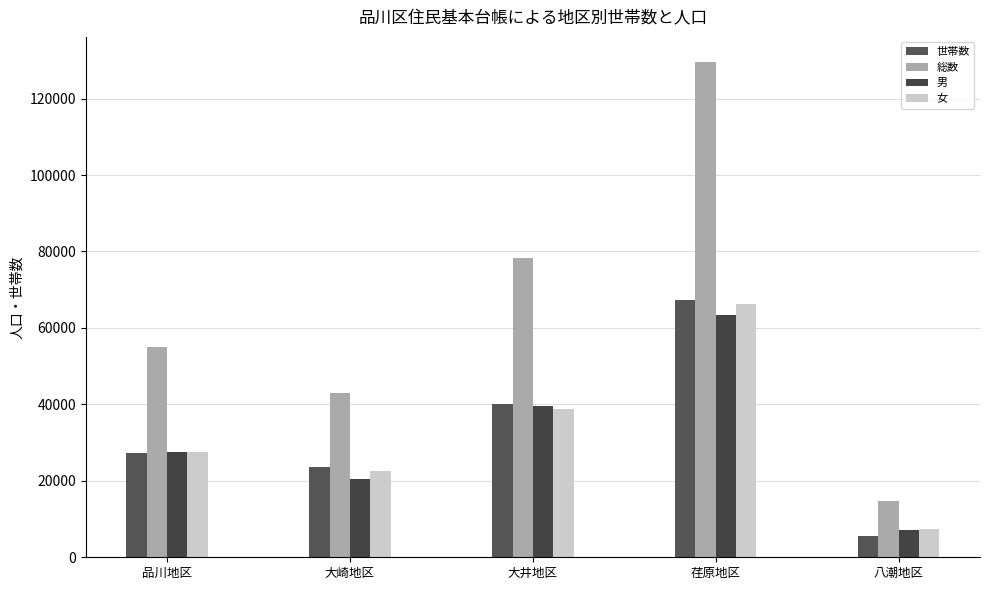

Is the value of 男 at 品川地区 greater than the value of 総数 at 品川地区?

No